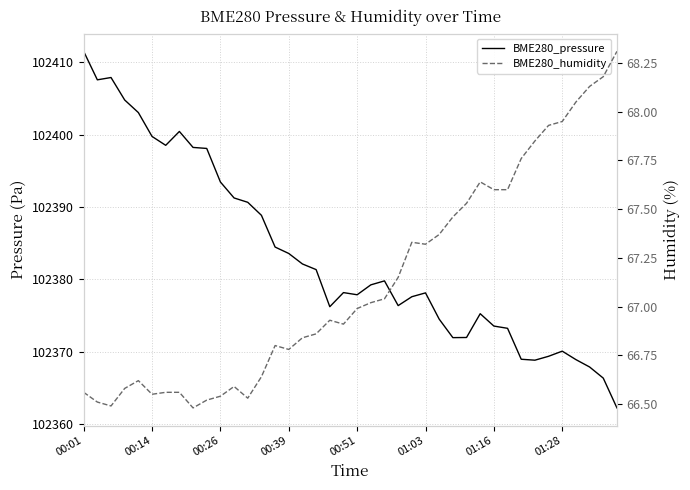

What position from the left is 01:28?

8